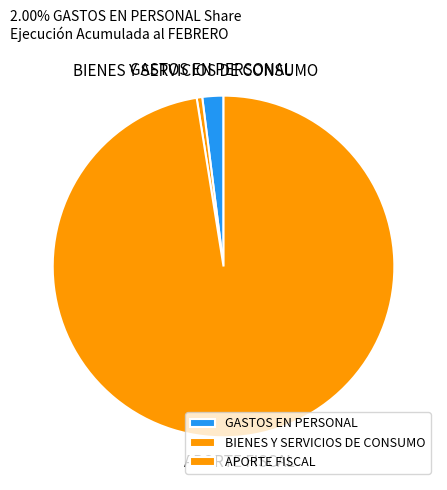

Is there any slice that represents more than half of the pie?

Yes